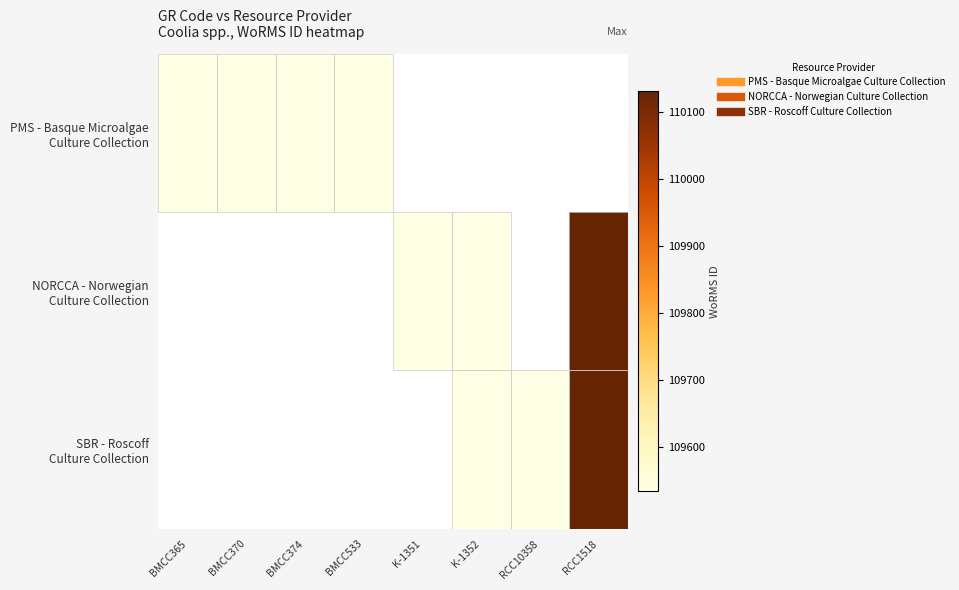

How many distinct data groups are displayed?

3